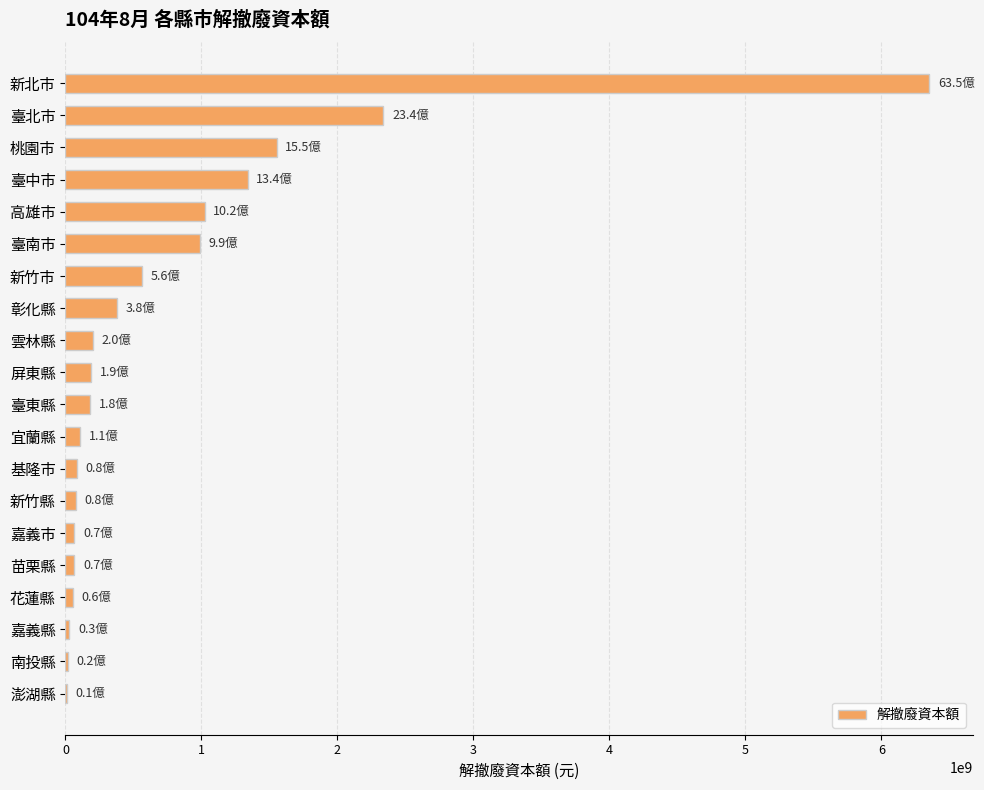

The value at 新北市 is 9717039885. True or false?

False